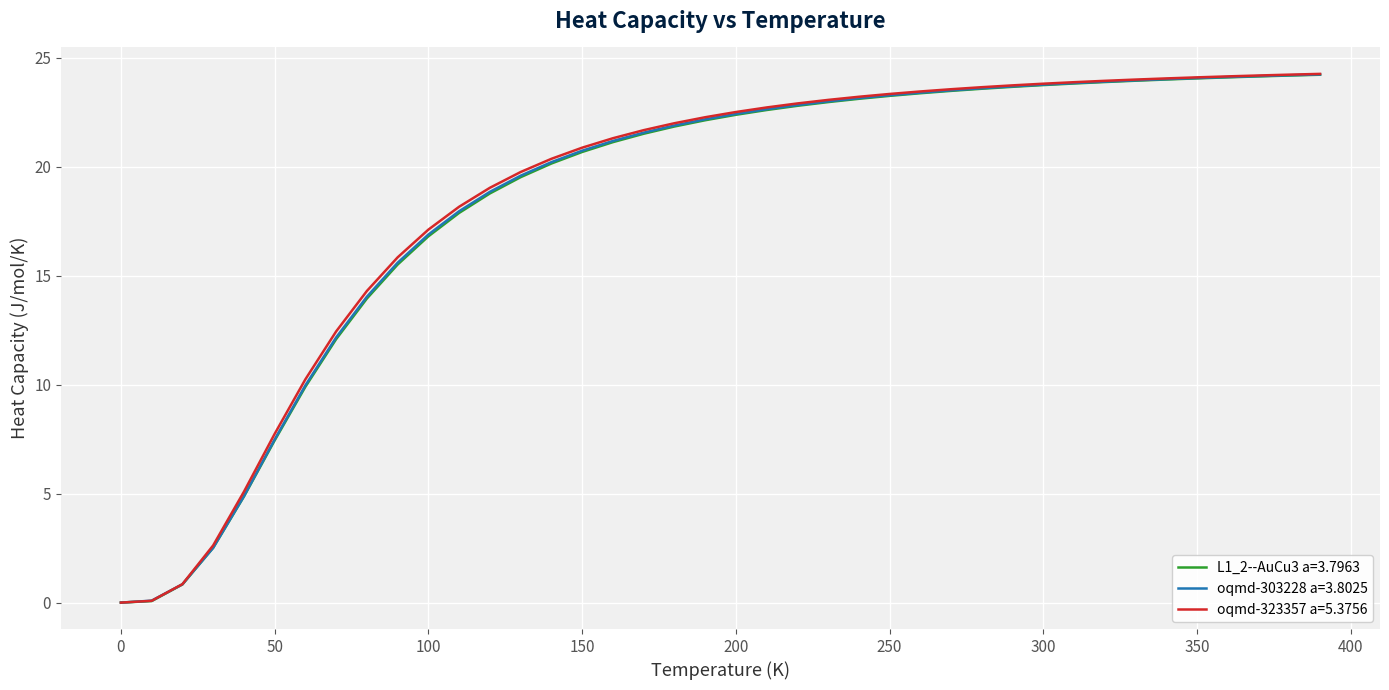

Which series has the largest range (max minus min)?

oqmd-323357 a=5.3756